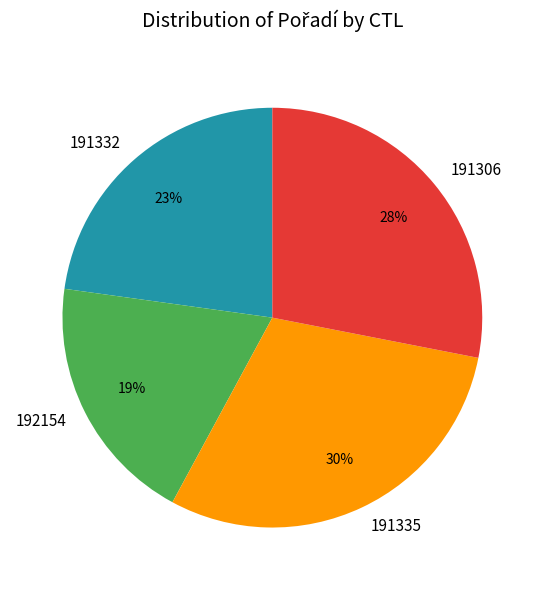

How many slices are in this pie chart?

4